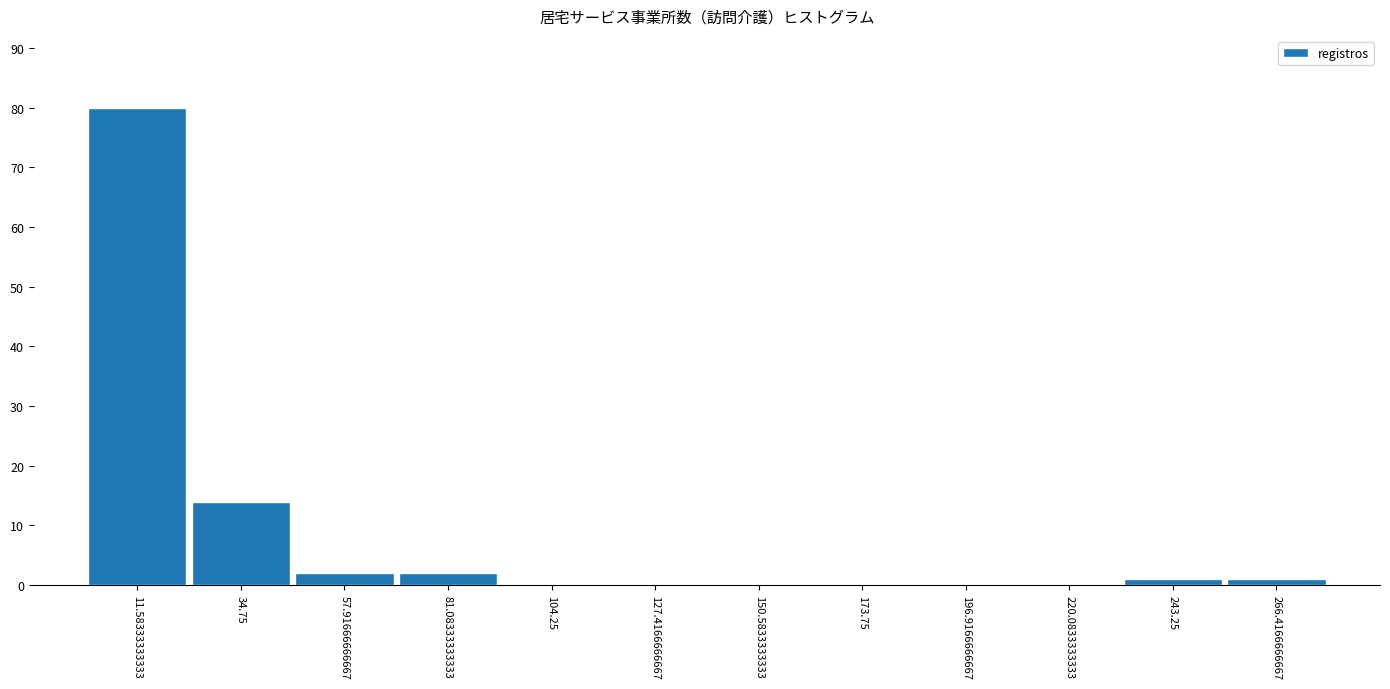

Reading left to right, transcribe this chart: for each bar, give the range it covers on the x-axis and its height. Neither the bar edges nor the heights are printed on the chart, so give them approximately, as read against the axes.

0 to 25: 80
25 to 45: 14
45 to 70: 2
70 to 95: 2
95 to 115: 0
115 to 140: 0
140 to 160: 0
160 to 185: 0
185 to 210: 0
210 to 230: 0
230 to 255: 1
255 to 280: 1